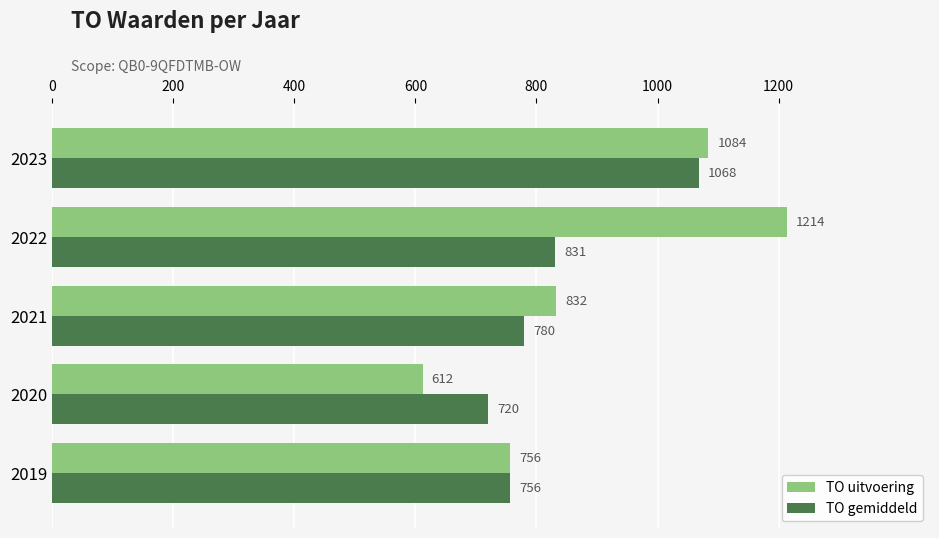

True or false: TO uitvoering has a value of 1084 at 2023.

True